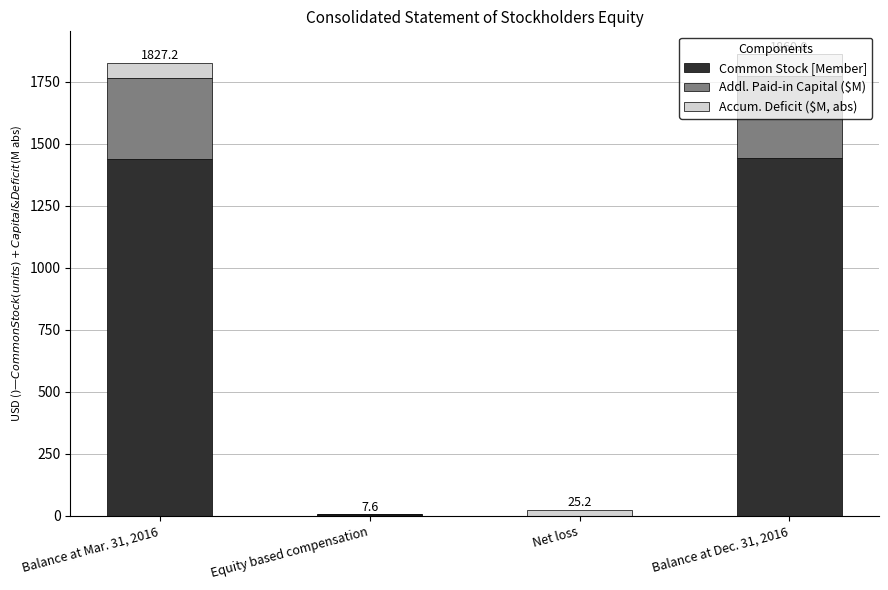

What is the total value across all series at Balance at Dec. 31, 2016?

1860.0